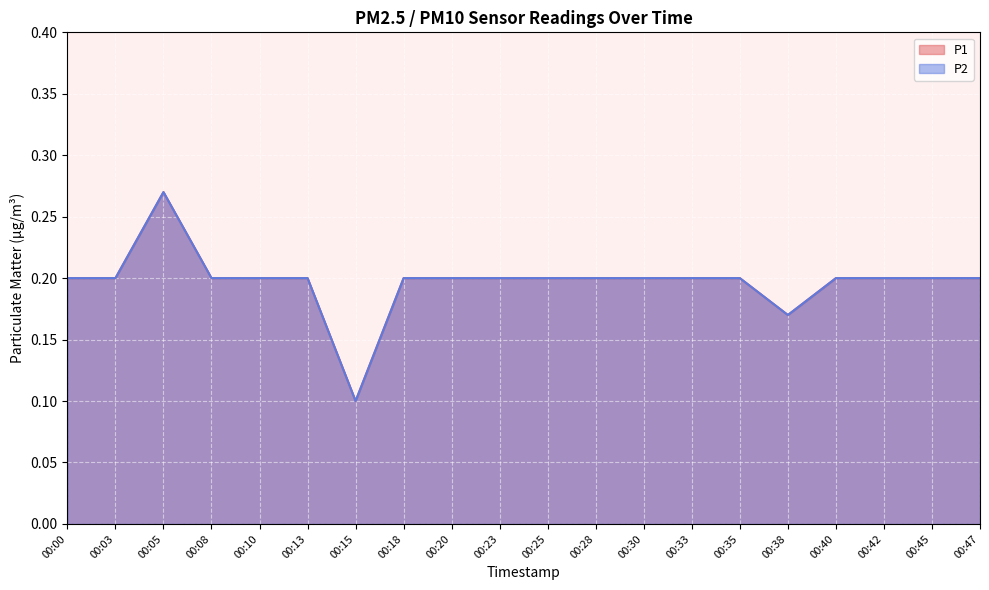

At which category does P2 reach its first local valley?

00:15